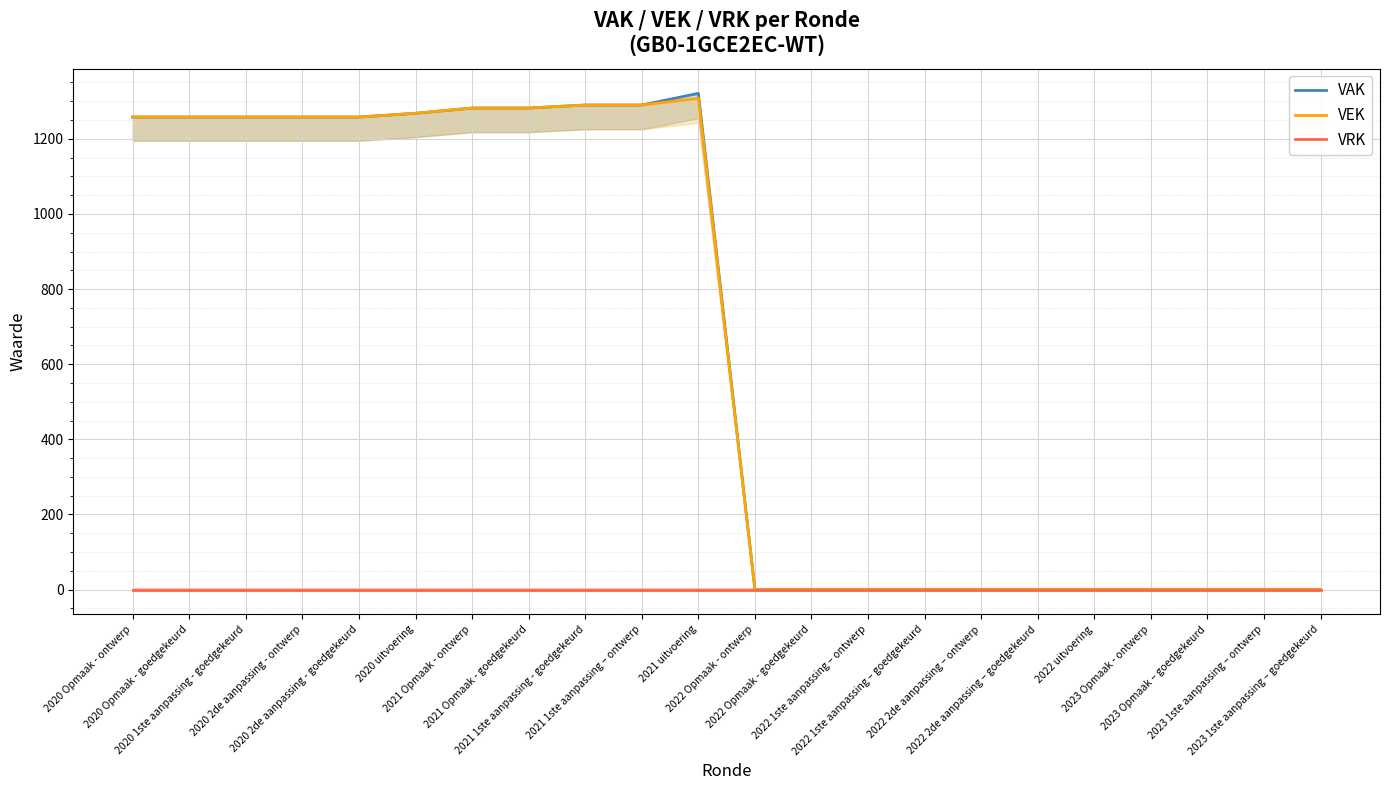

Rank the series at 2022 1ste aanpassing – goedgekeurd from lowest to highest value.

VAK, VEK, VRK